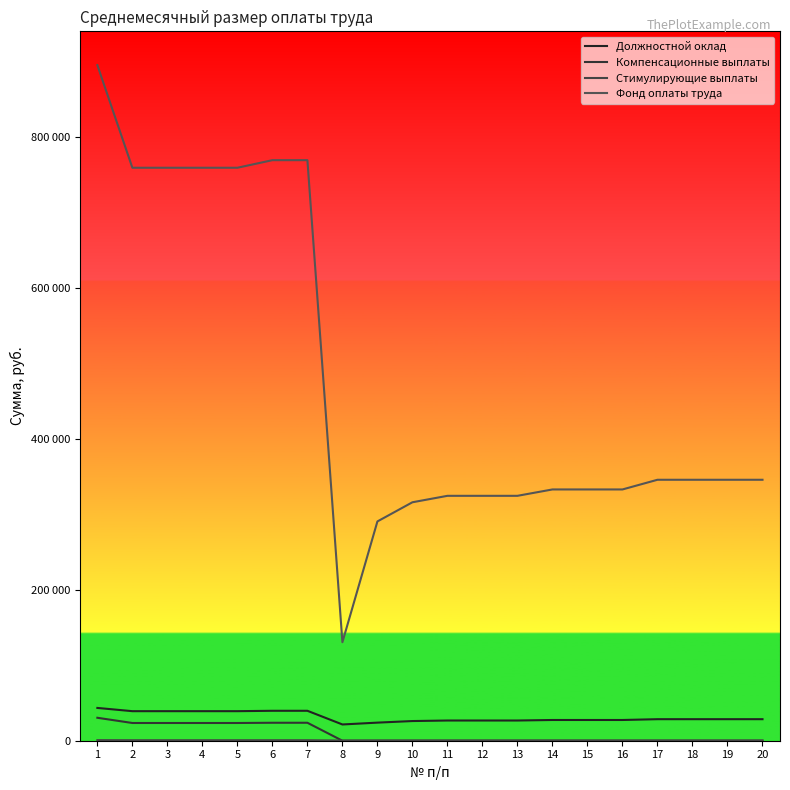

Does the chart have visible grid lines?

No